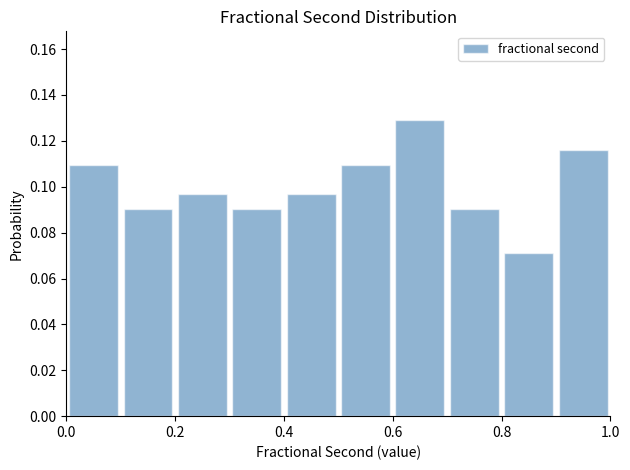

Reading left to right, transcribe this chart: for each bar, give the range it covers on the x-axis and its height. The values are not printed on the chart, so give them approximately, as read against the axis.

0.0 to 0.1: 0.110
0.1 to 0.2: 0.090
0.2 to 0.3: 0.096
0.3 to 0.4: 0.090
0.4 to 0.5: 0.096
0.5 to 0.6: 0.110
0.6 to 0.7: 0.130
0.7 to 0.8: 0.090
0.8 to 0.9: 0.070
0.9 to 1.0: 0.116